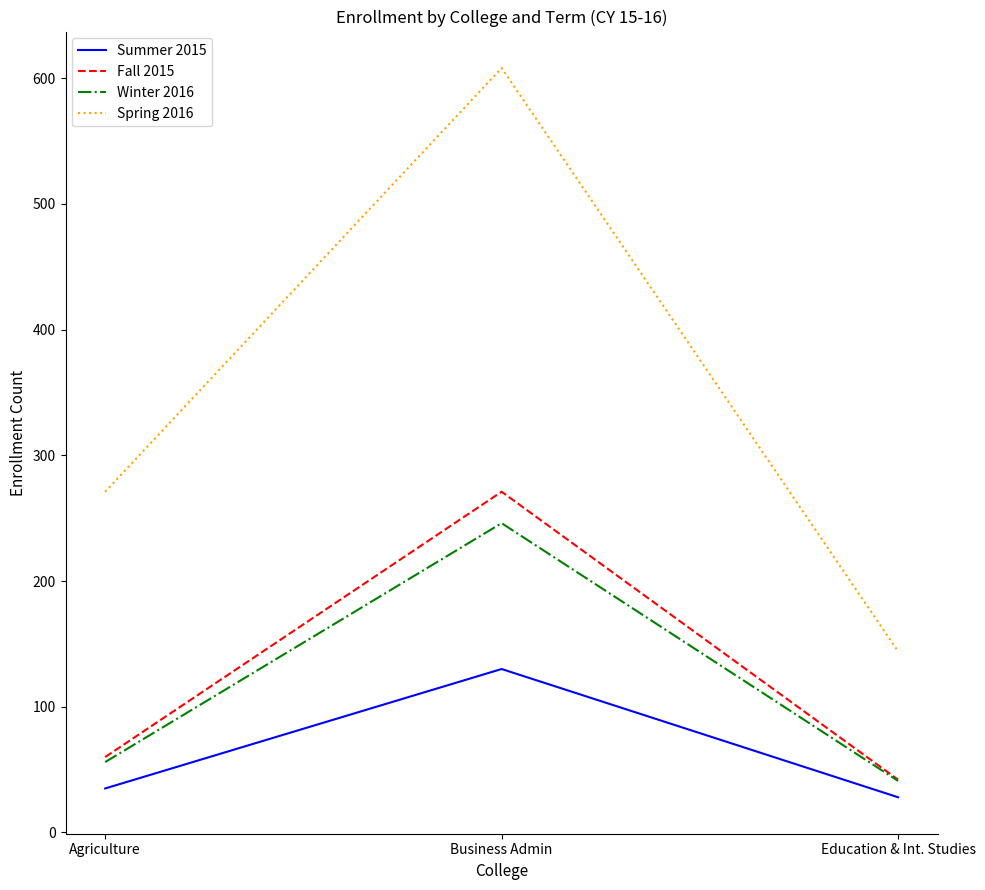

What is the difference between the maximum and second lowest values in the Spring 2016 series?

337